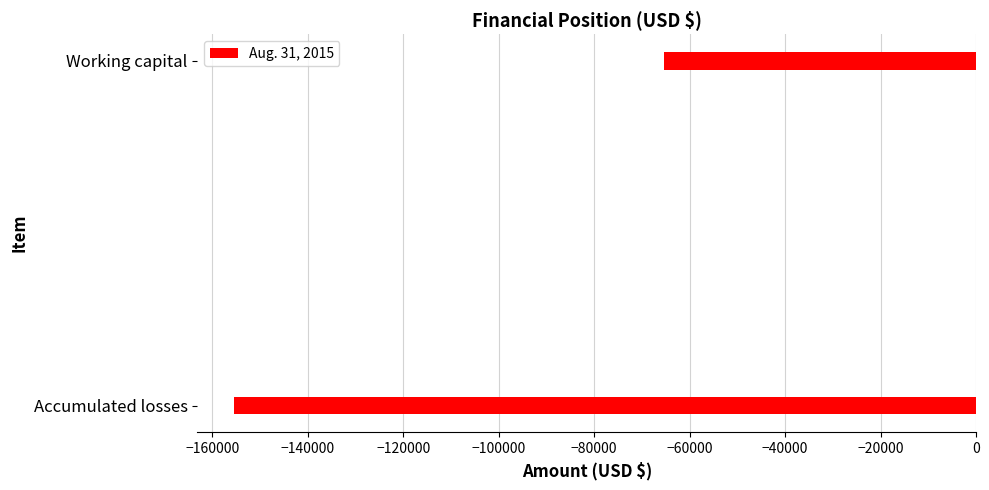

What is the change in value from Accumulated losses to Working capital?

+90000